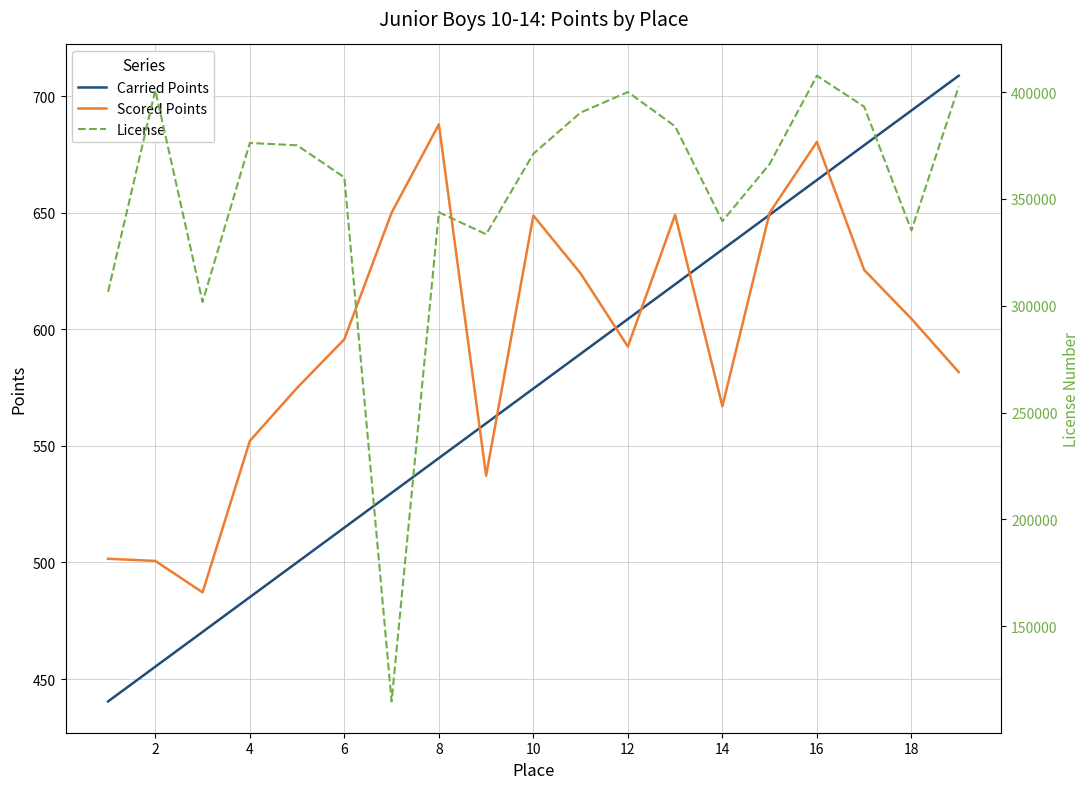

The Carried Points series shows 544.8 at 8. True or false?

True